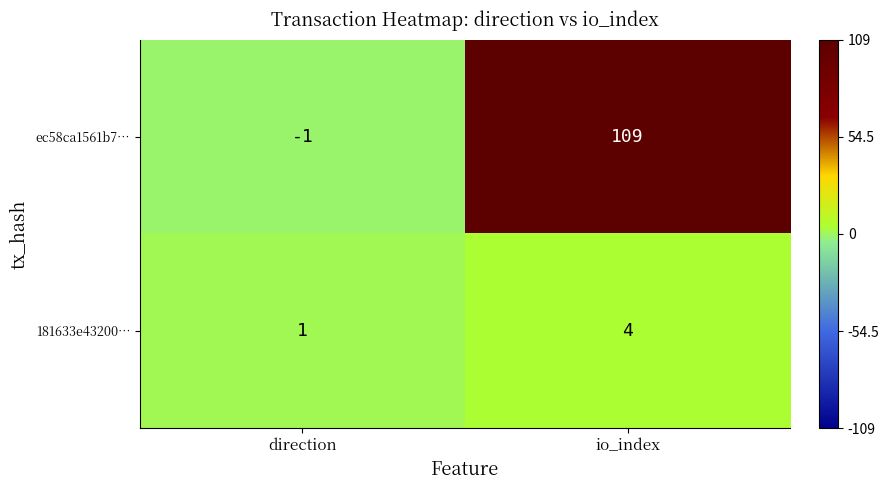

Rank the series at direction from lowest to highest value.

ec58ca1561b7…, 181633e43200…